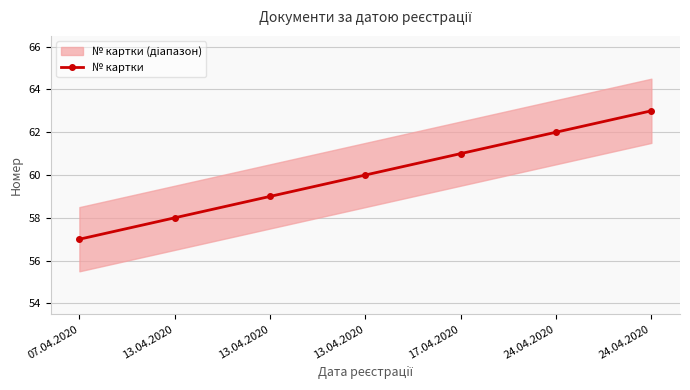

What is the sum of the values at 13.04.2020 and 17.04.2020?

120